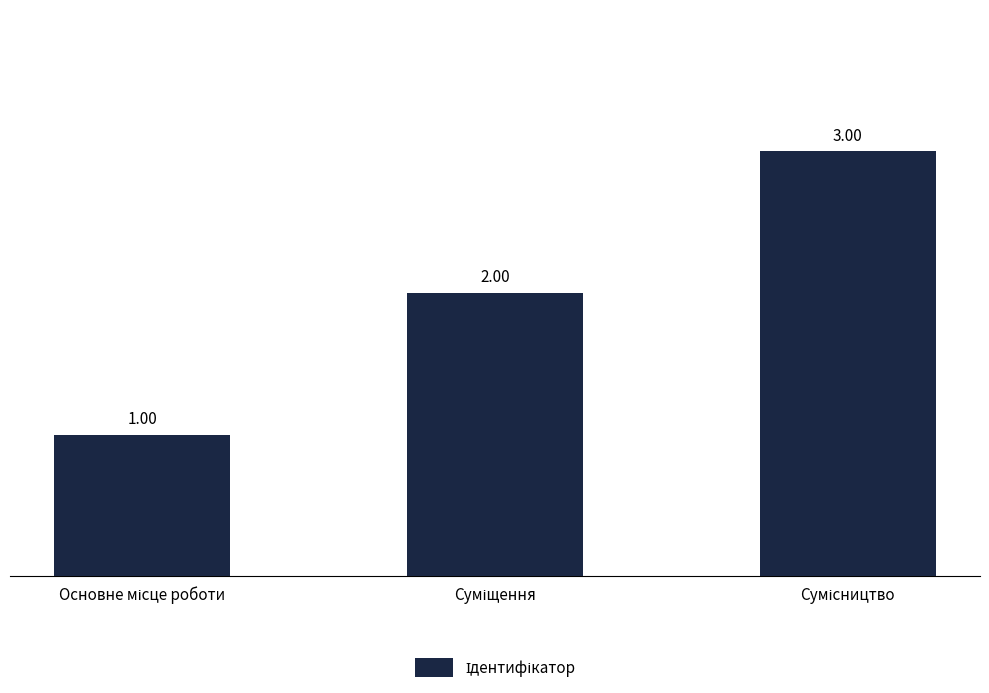

What is the sum of all values?

6